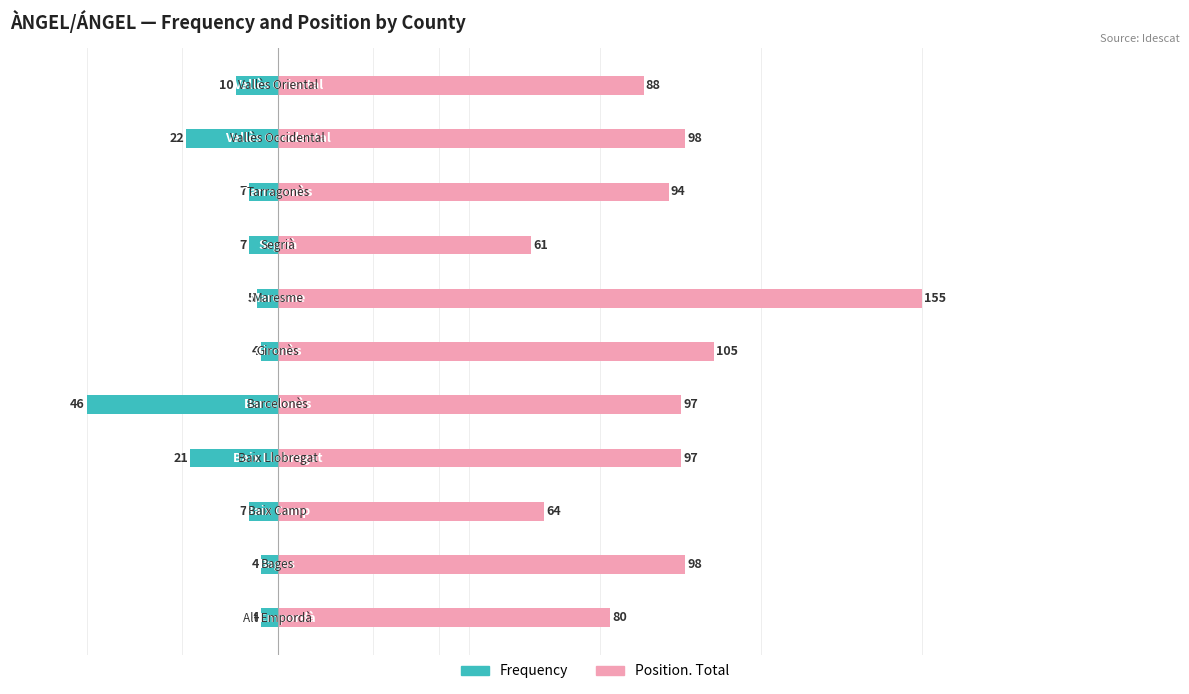

Rank the series by their average value, from highest to lowest.

Position. Total, Frequency